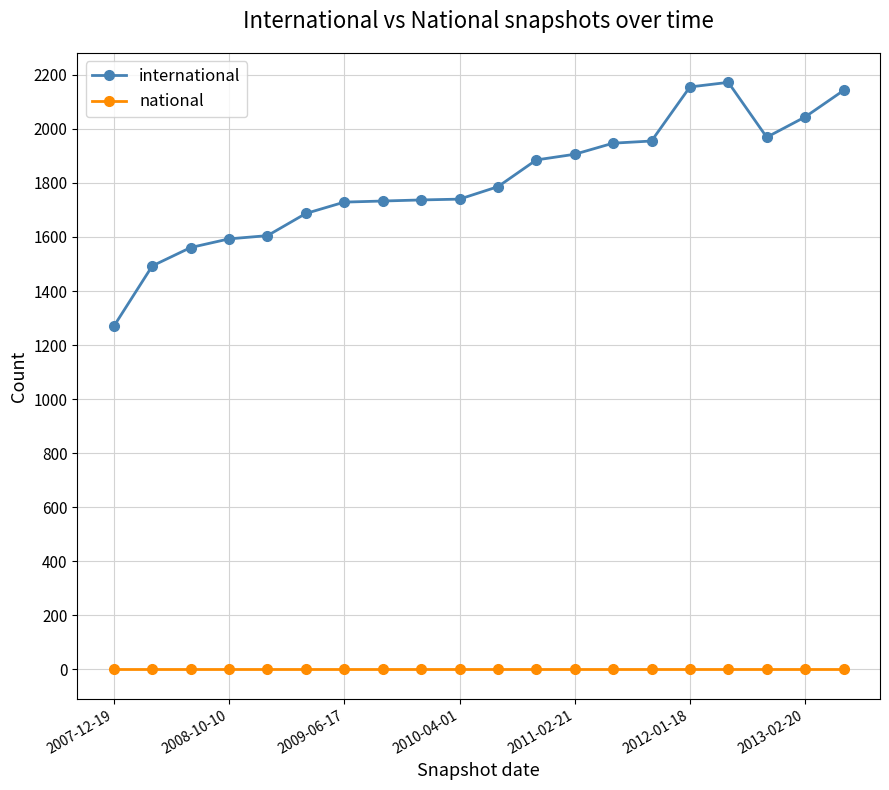

Which series has the widest spread of values?

international